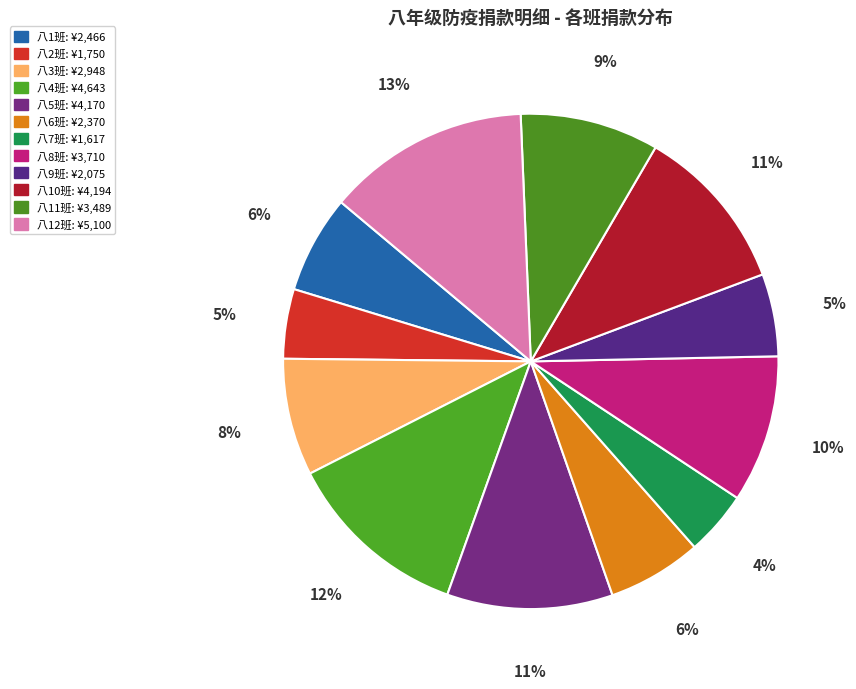

What is the ratio of the value at 八6班 to the value at 八8班?

0.6